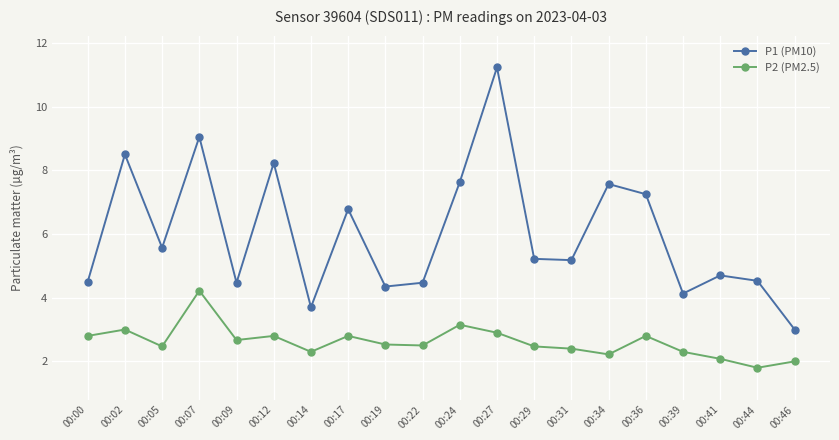

What is the greatest value displayed?

11.2